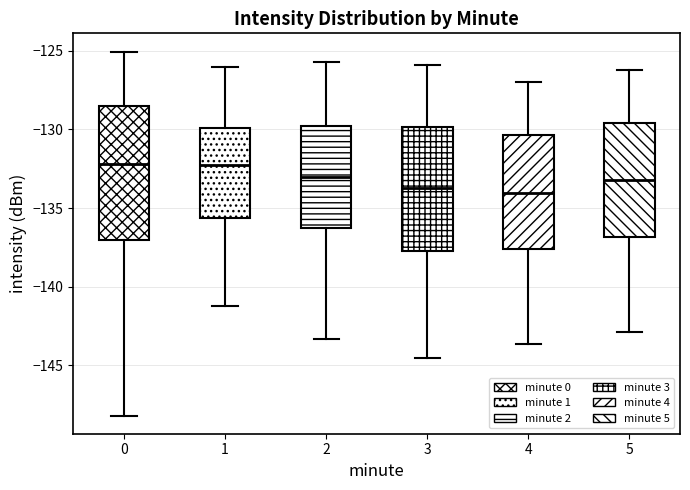

Reading left to right, read every box against the y-axis: the position of its median line, the range the box covers, and the ends of its whiskers. The values are not printed on the chart, so give them approximately, as read against the axis.

0: median -132.0, box -137.0 to -128.5, whiskers -148.0 to -125.0
1: median -132.5, box -135.5 to -130.0, whiskers -141.0 to -126.0
2: median -133.0, box -136.5 to -130.0, whiskers -143.5 to -125.5
3: median -133.5, box -137.5 to -130.0, whiskers -144.5 to -126.0
4: median -134.0, box -137.5 to -130.5, whiskers -143.5 to -127.0
5: median -133.0, box -137.0 to -129.5, whiskers -143.0 to -126.0